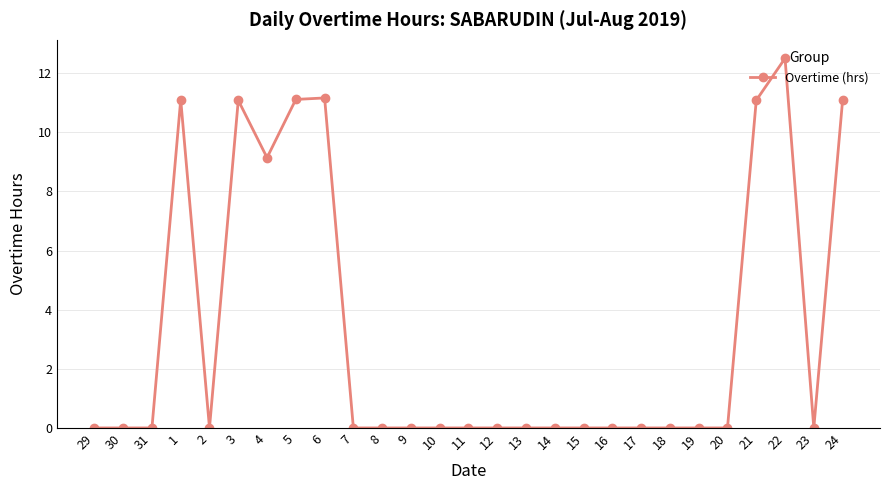

What is the difference between the values at 23 and 21?

11.1